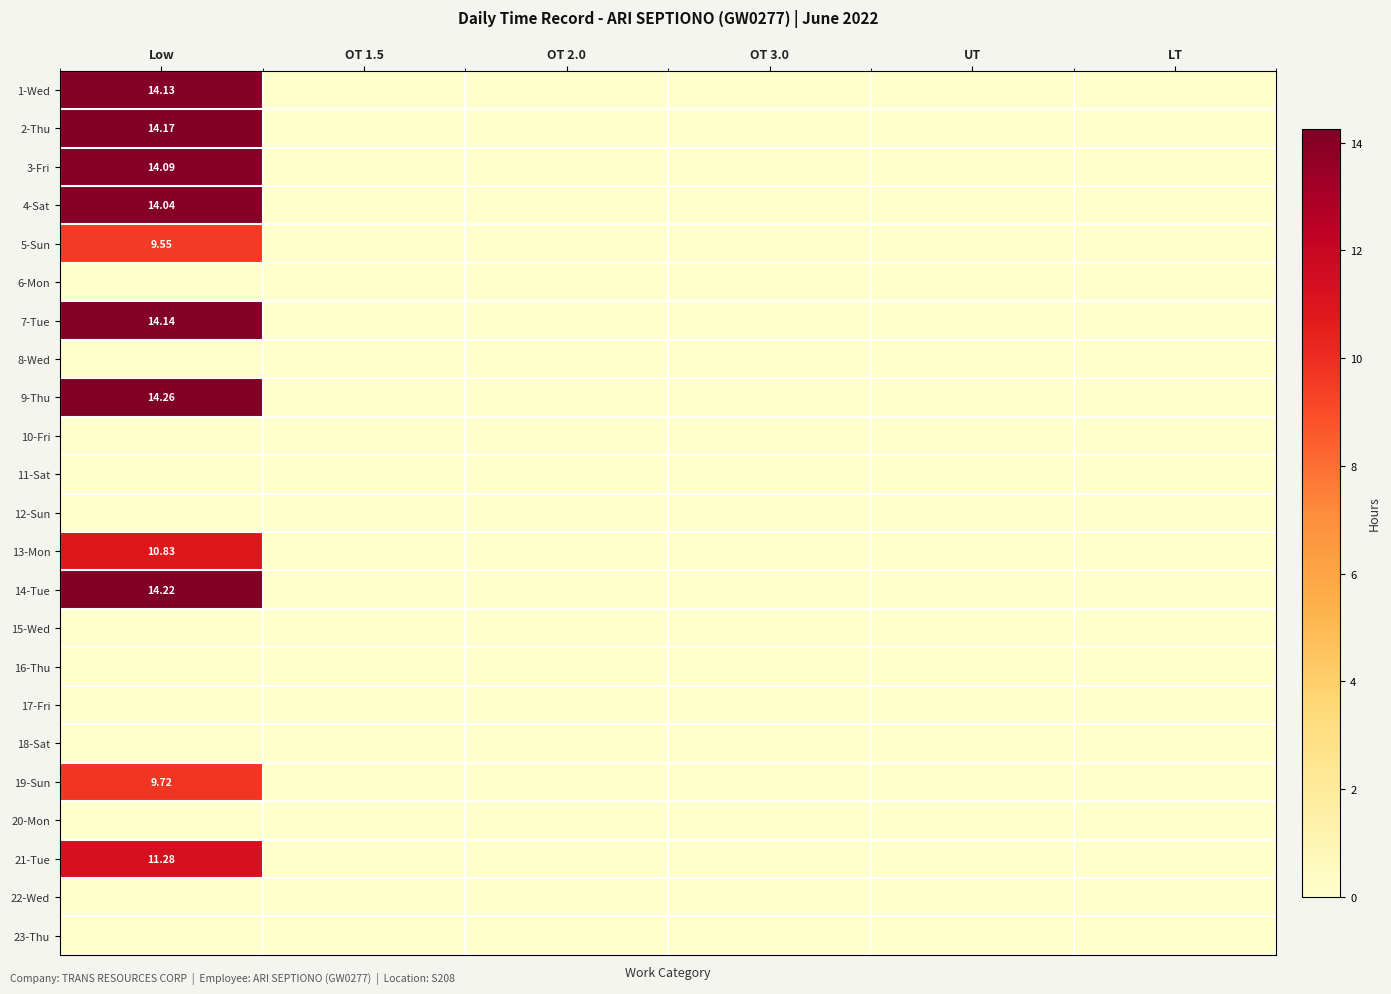

The 11-Sat series shows 0.0 at OT 1.5. True or false?

True